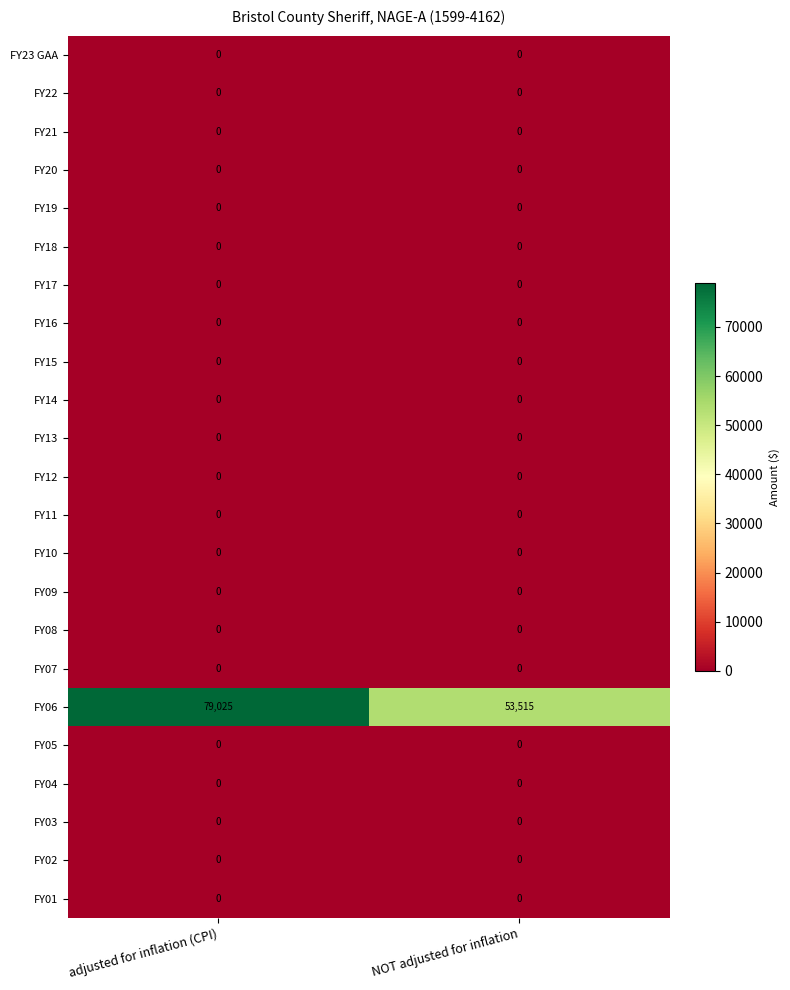

Count the number of data series in this chart.

23